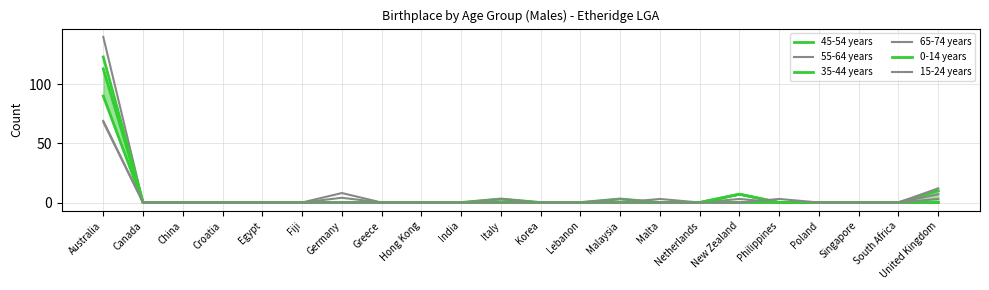

What is the difference between the 65-74 years values at Malta and United Kingdom?

7